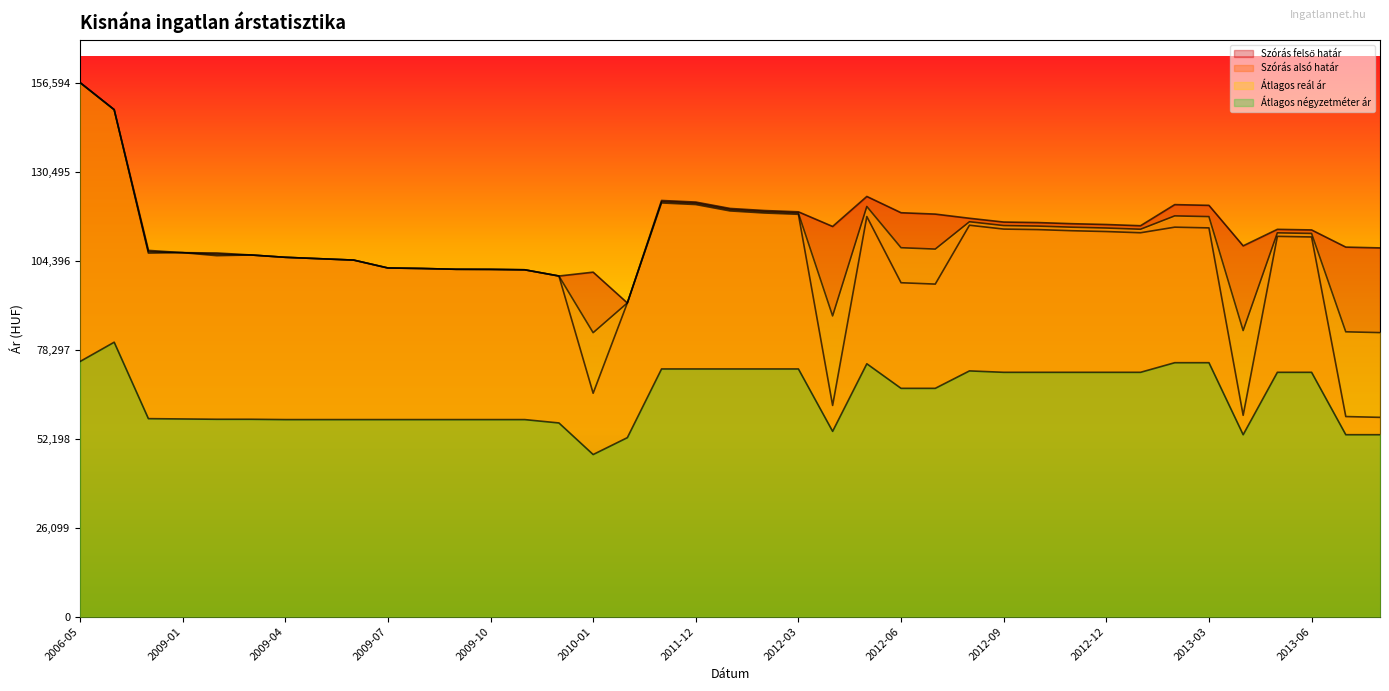

How many lines are shown in the chart?

4